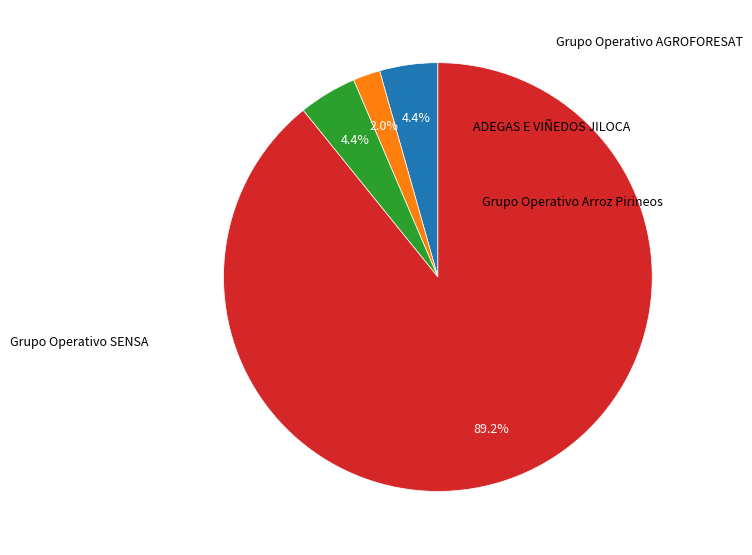

What portion of the pie excludes ADEGAS E VIÑEDOS JILOCA?

95.6%